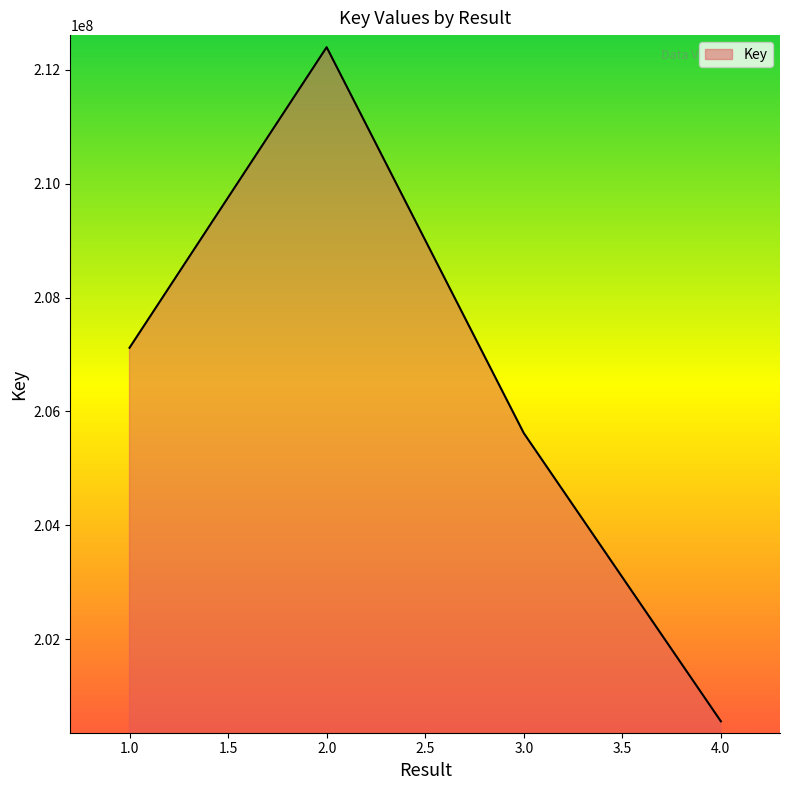

True or false: there are more than 1 points higher than both neighbors.

False